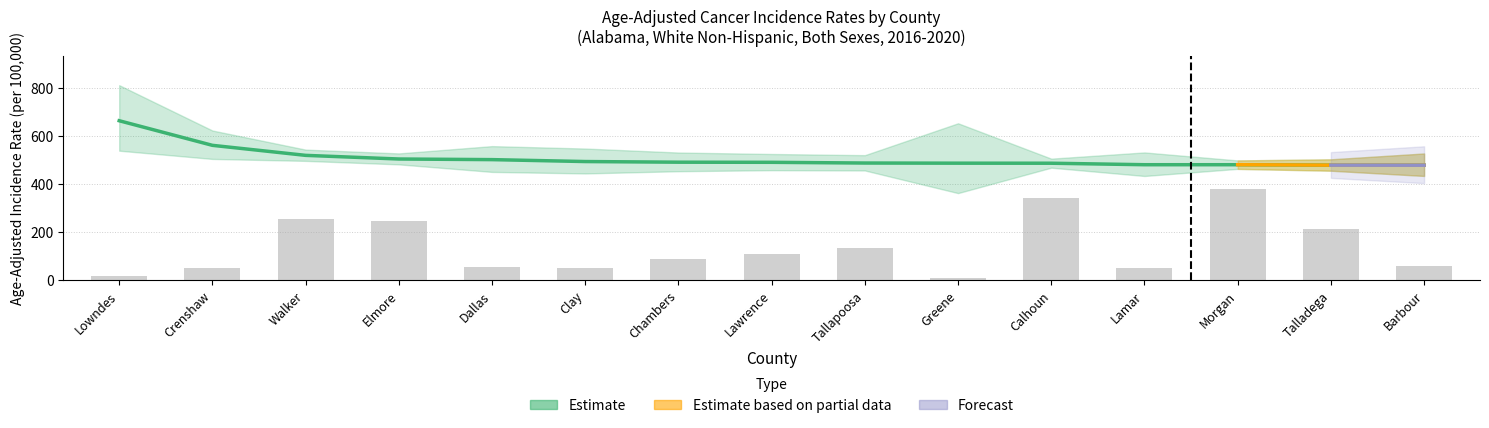

At which label is the value closest to 193?

Talladega